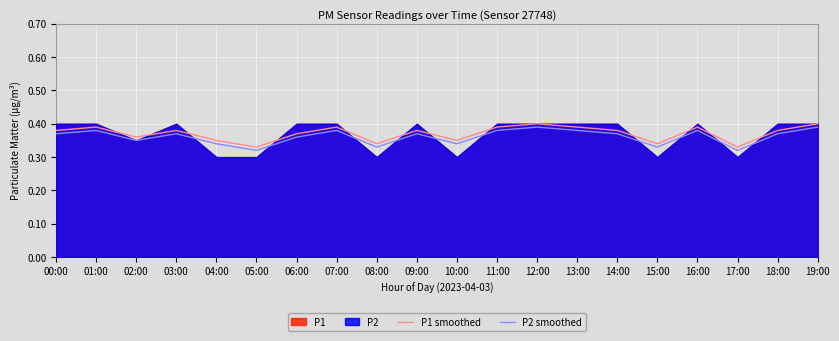

At which label is P1 smoothed closest to 0?

05:00